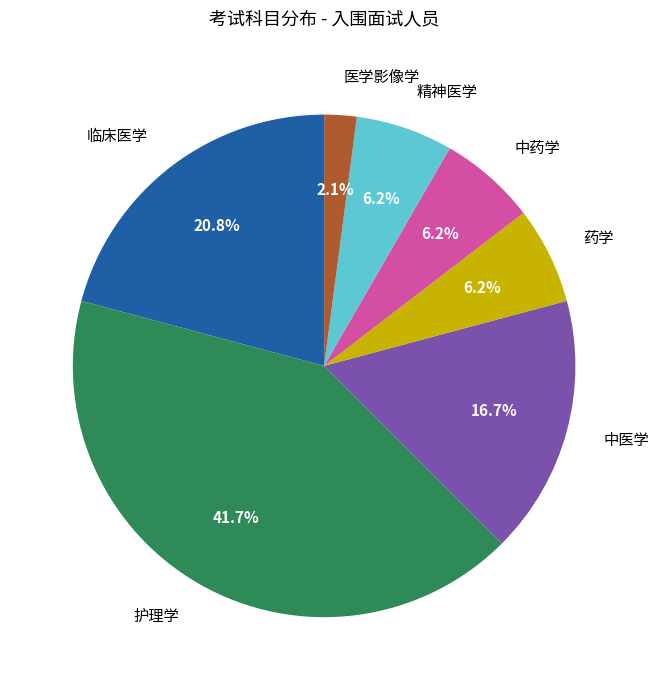

True or false: 中药学 accounts for 6% of the total.

True